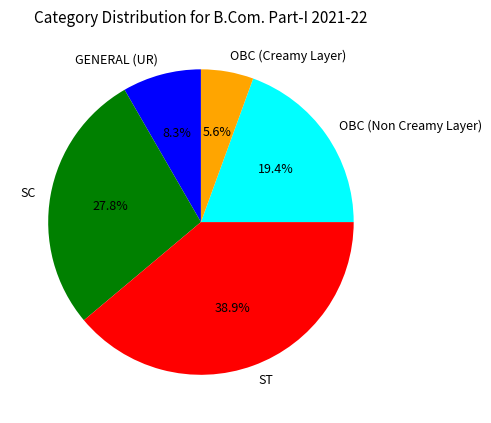

The SC slice represents 34% of the pie. True or false?

False